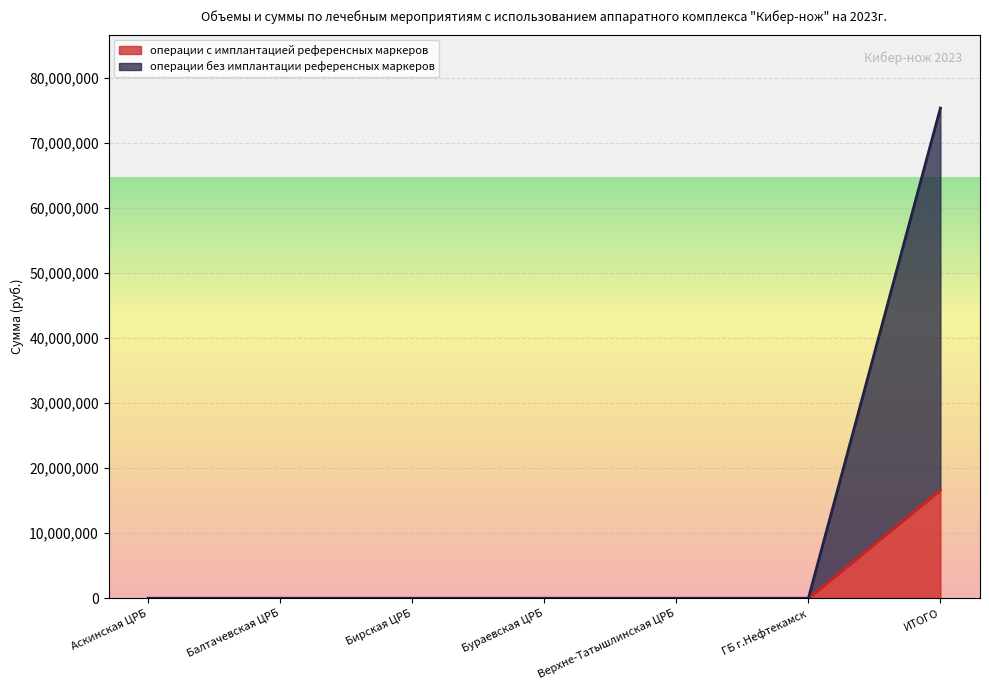

How many lines are shown in the chart?

2